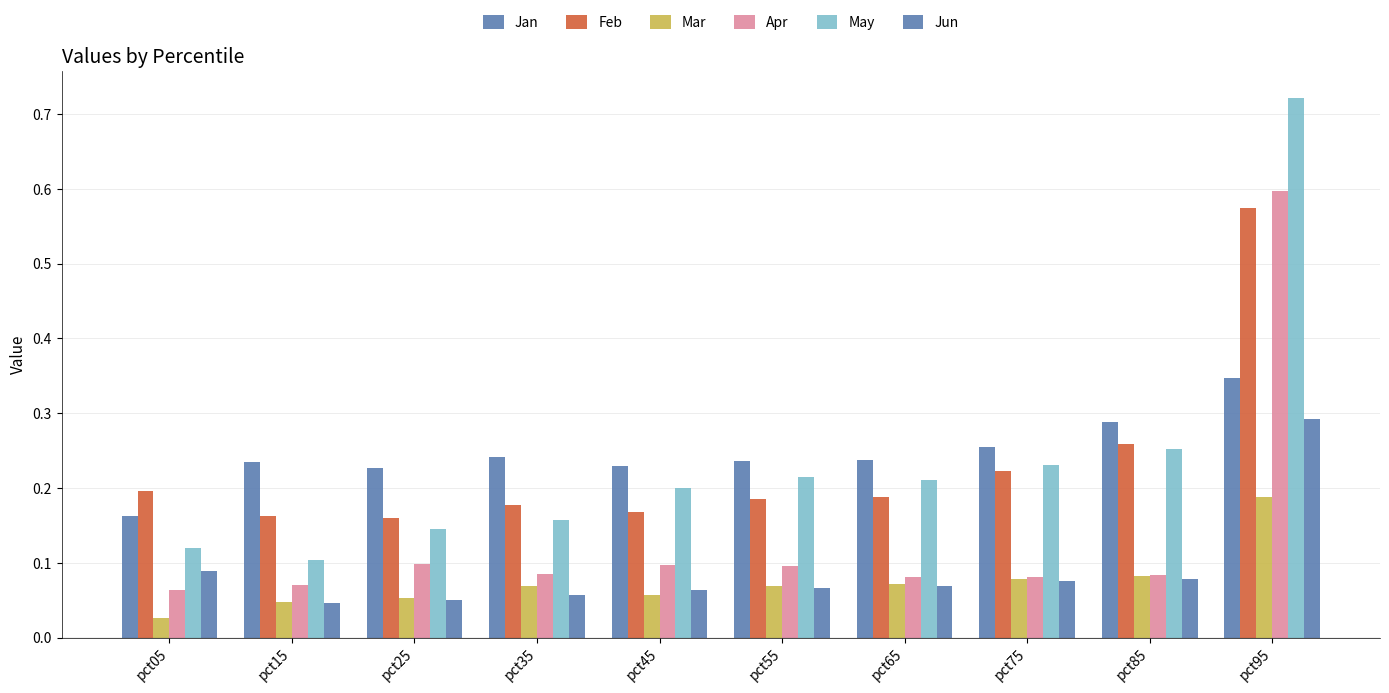

Reading right to left, transcribe all the data shown in this chart.

Jan: 0.3	0.3	0.3	0.2	0.2	0.2	0.2	0.2	0.2	0.2
Feb: 0.6	0.3	0.2	0.2	0.2	0.2	0.2	0.2	0.2	0.2
Mar: 0.2	0.1	0.1	0.1	0.1	0.1	0.1	0.1	0.0	0.0
Apr: 0.6	0.1	0.1	0.1	0.1	0.1	0.1	0.1	0.1	0.1
May: 0.7	0.3	0.2	0.2	0.2	0.2	0.2	0.1	0.1	0.1
Jun: 0.3	0.1	0.1	0.1	0.1	0.1	0.1	0.1	0.0	0.1